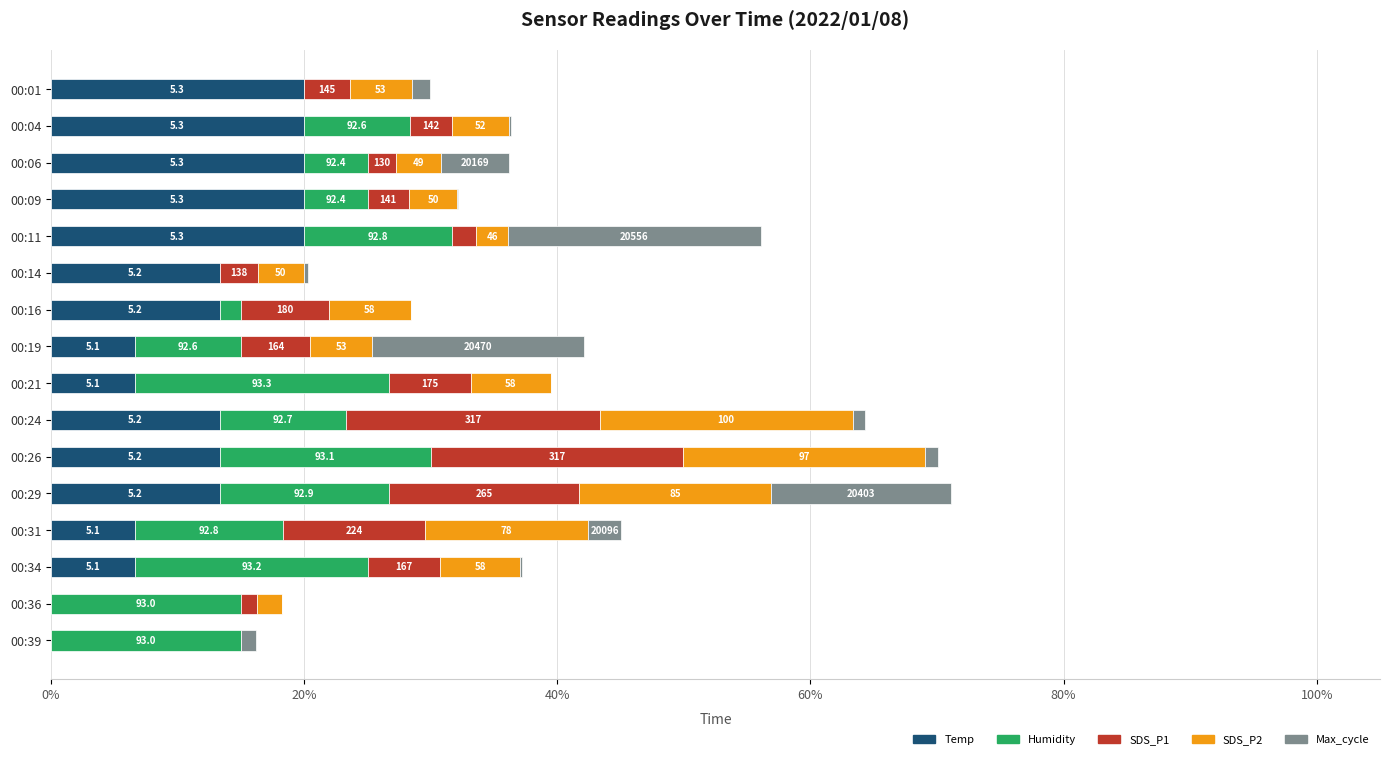

What are all the series names shown in the legend?

Temp, Humidity, SDS_P1, SDS_P2, Max_cycle